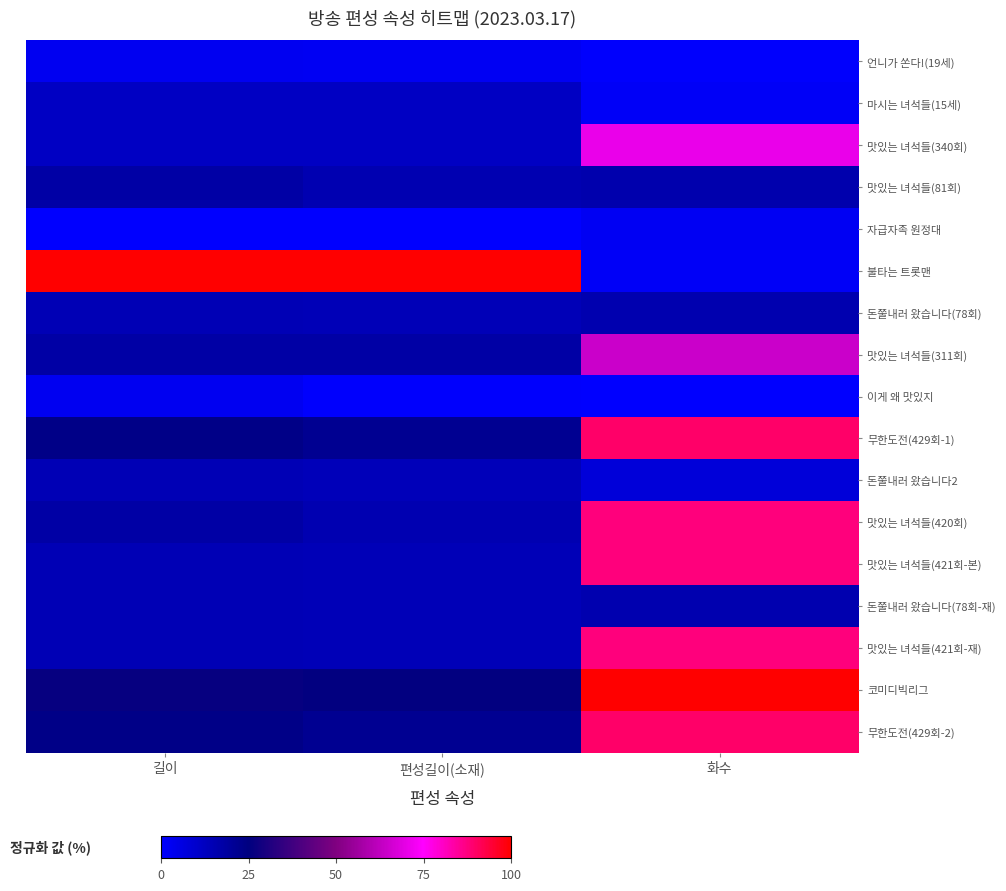

Which category has the lowest value across all series?

길이